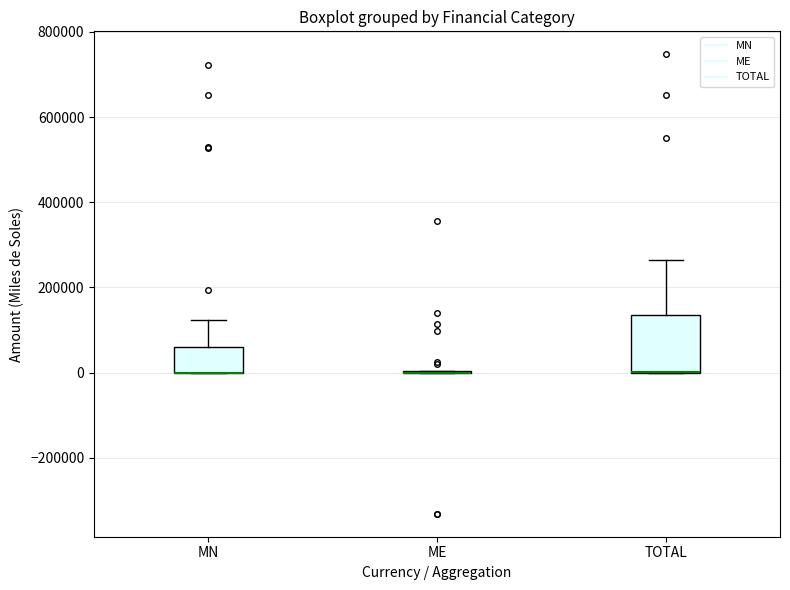

Comparing the boxes themselves (not the whiskers), which one is the tallest?

TOTAL